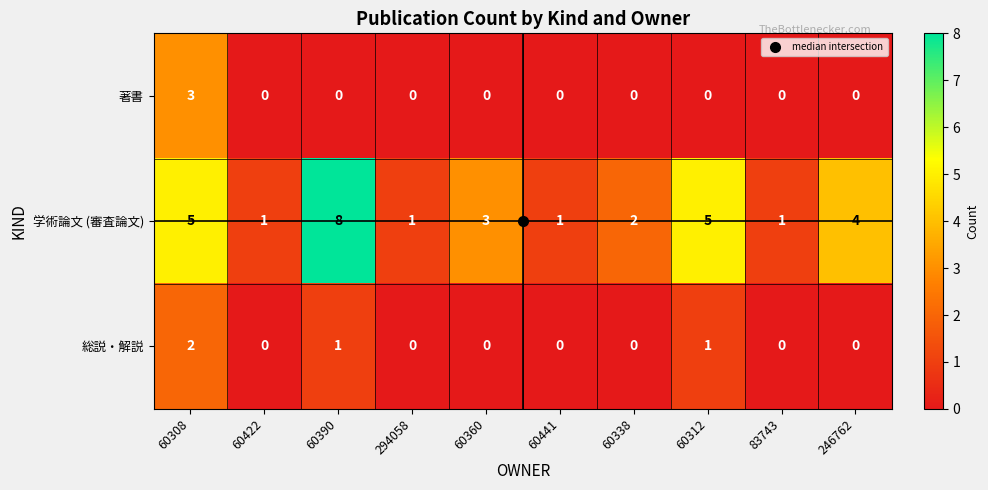

List the series in order of their peak value, highest first.

学術論文 (審査論文), 著書, 総説・解説